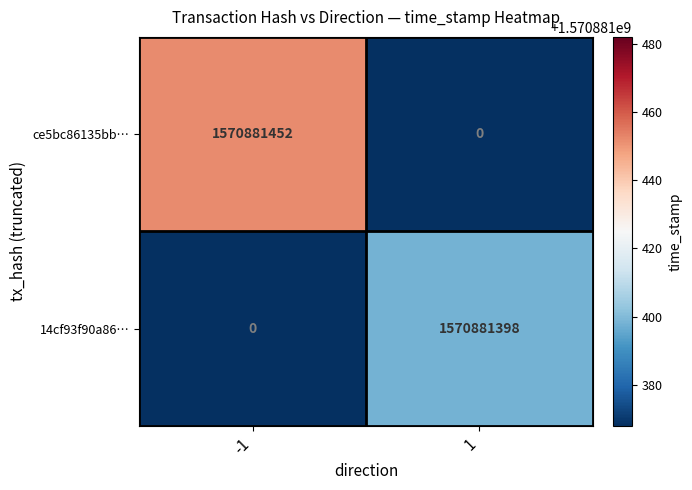

List the series in order of their peak value, lowest first.

14cf93f90a86…, ce5bc86135bb…